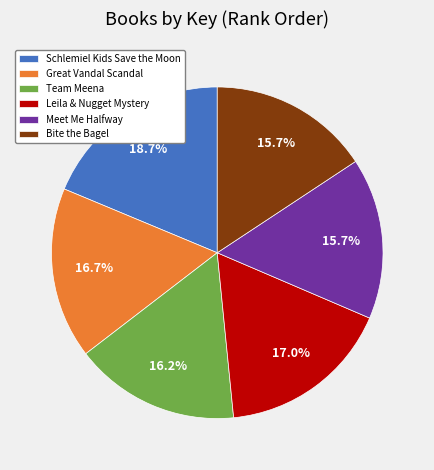

Which has a higher value, Bite the Bagel or Schlemiel Kids Save the Moon?

Schlemiel Kids Save the Moon